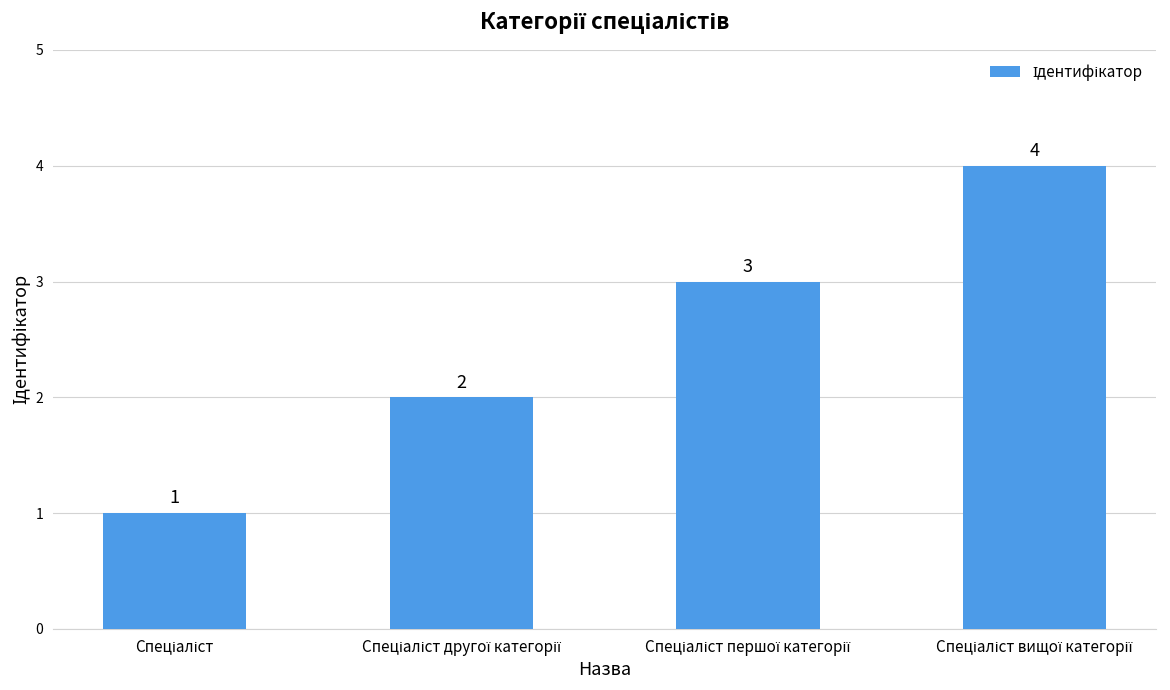

What is the sum of all values?

10